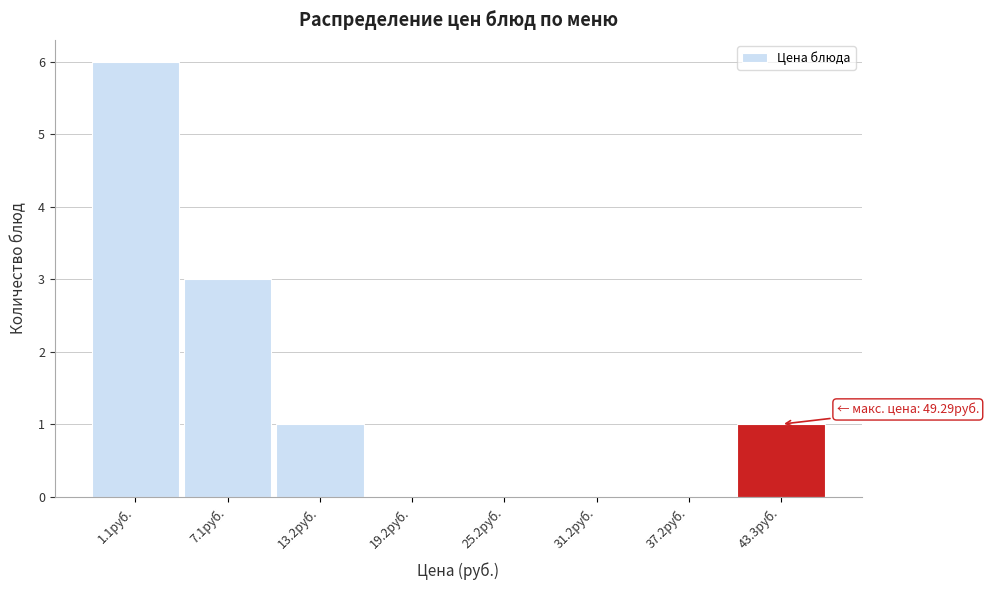

Reading left to right, transcribe all the data shown in this chart.

1.1руб.=6	7.1руб.=3	13.2руб.=1	19.2руб.=0	25.2руб.=0	31.2руб.=0	37.2руб.=0	43.3руб.=1